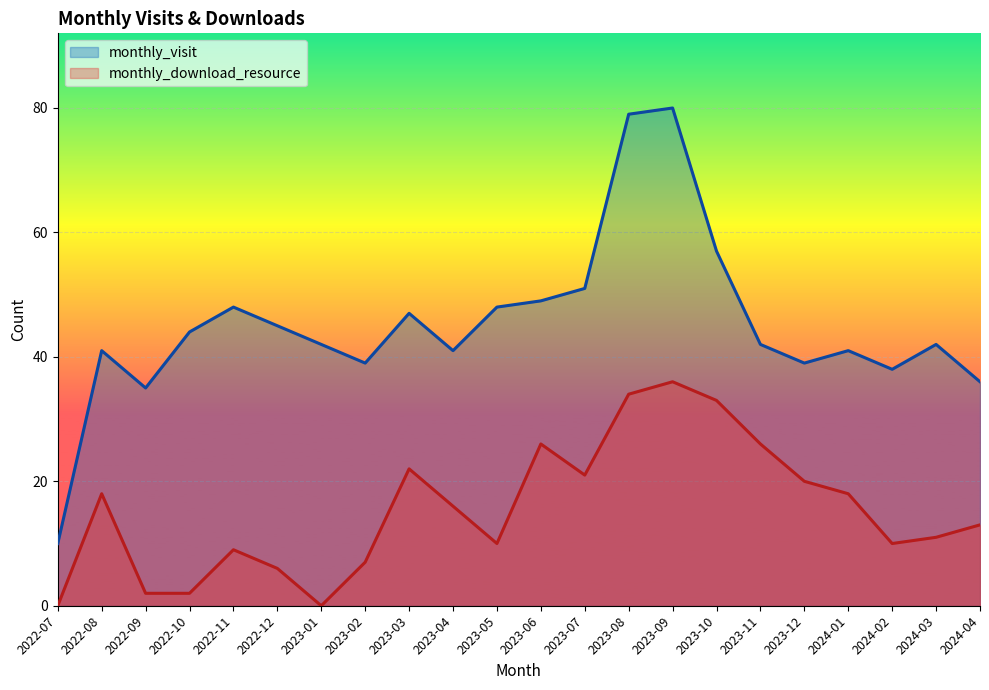

What is the difference between the second highest and minimum values in the monthly_visit series?

69